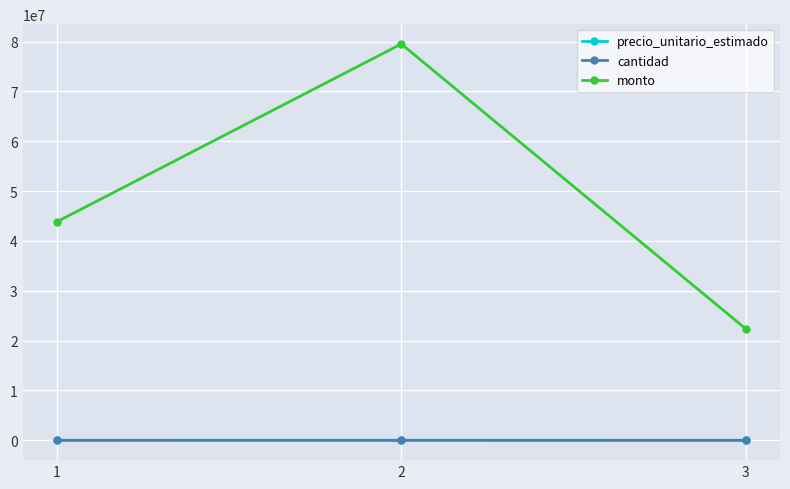

What are all the series names shown in the legend?

precio_unitario_estimado, cantidad, monto